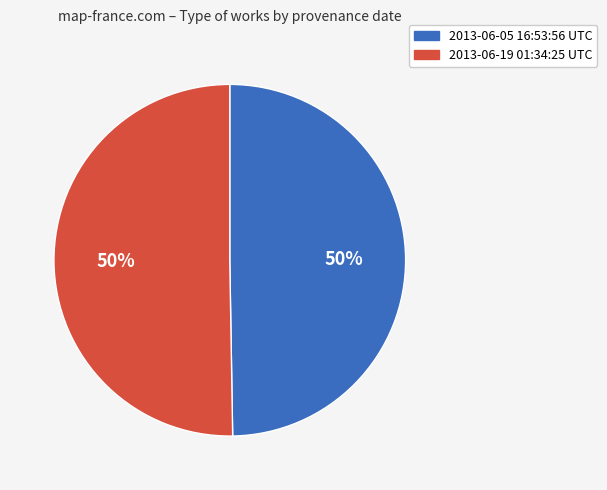

To the nearest percent, what is the average slice percentage?

50%